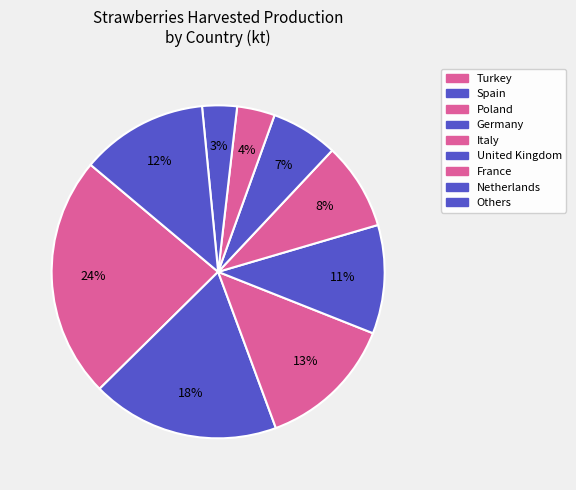

How many slices are in this pie chart?

9